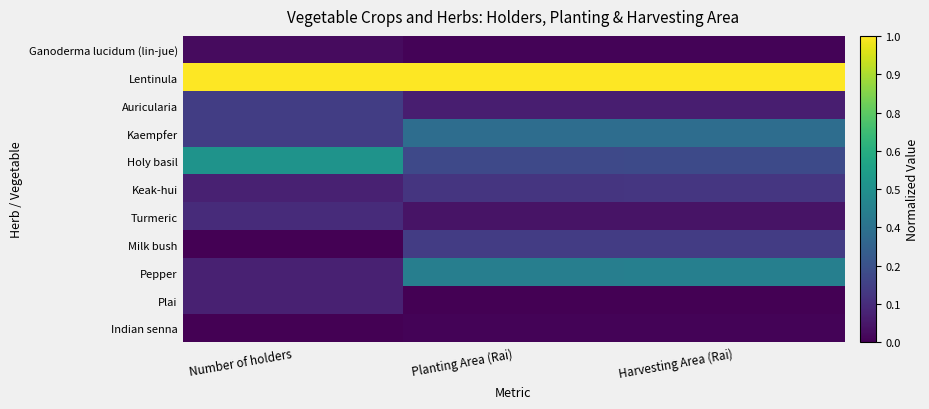

What is the total value across all series at Harvesting Area (Rai)?

2.5